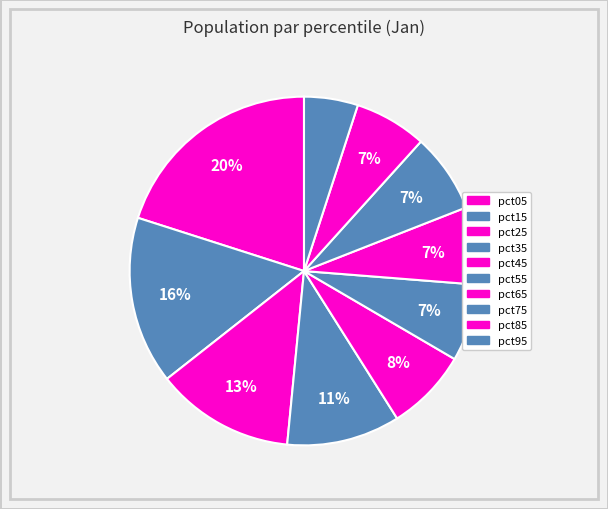

How many segments does this pie chart have?

10